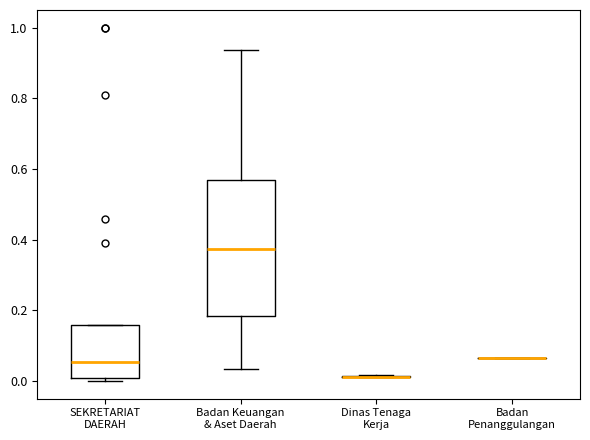

Reading left to right, transcribe this box plot: for each box, give where its median line is, the range the box spans, and where its two whiskers end, as read against the y-axis. The values are not printed on the chart, so give them approximately, as read against the axis.

SEKRETARIAT DAERAH: median 0.06, box 0.00 to 0.16, whiskers 0.00 (just below the box's lower edge) to 0.16
Badan Keuangan & Aset Daerah: median 0.38, box 0.18 to 0.56, whiskers 0.04 to 0.94
Dinas Tenaga Kerja: box collapsed to a line at 0.02, whiskers 0.02 to 0.02
Badan Penanggulangan: box collapsed to a line at 0.06, whiskers 0.06 to 0.06